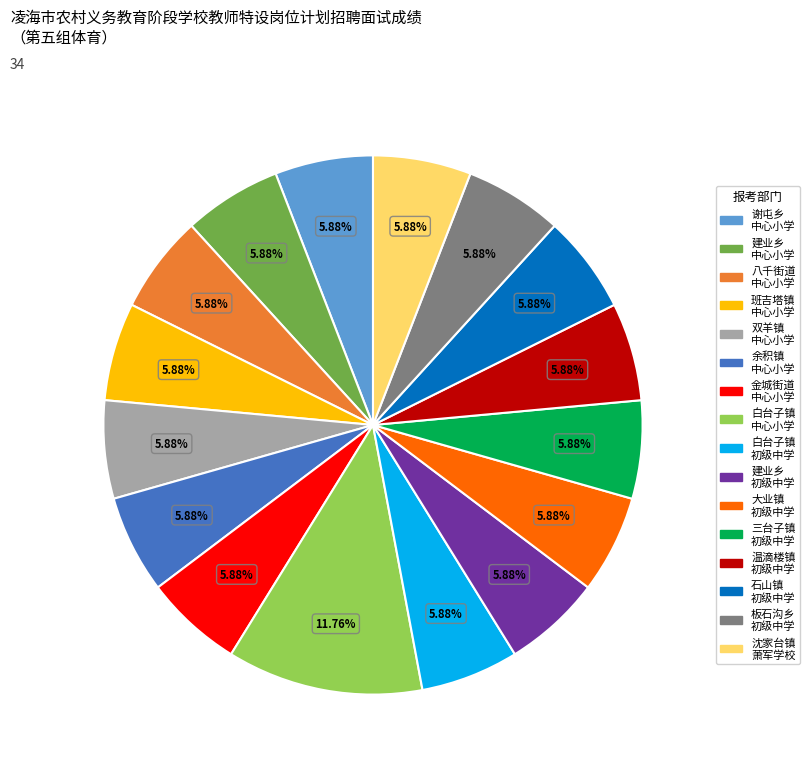

Is there any slice that represents more than half of the pie?

No